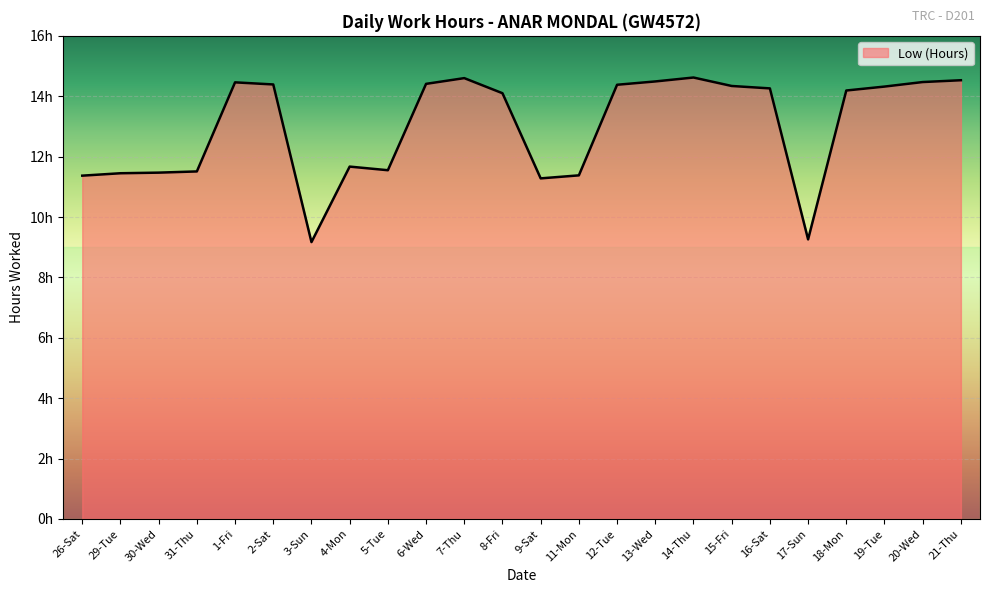

Reading left to right, list all the values displayed in this chart.

11.4	11.4	11.5	11.5	14.5	14.4	9.2	11.7	11.6	14.4	14.6	14.1	11.3	11.4	14.4	14.5	14.6	14.3	14.3	9.3	14.2	14.3	14.5	14.5